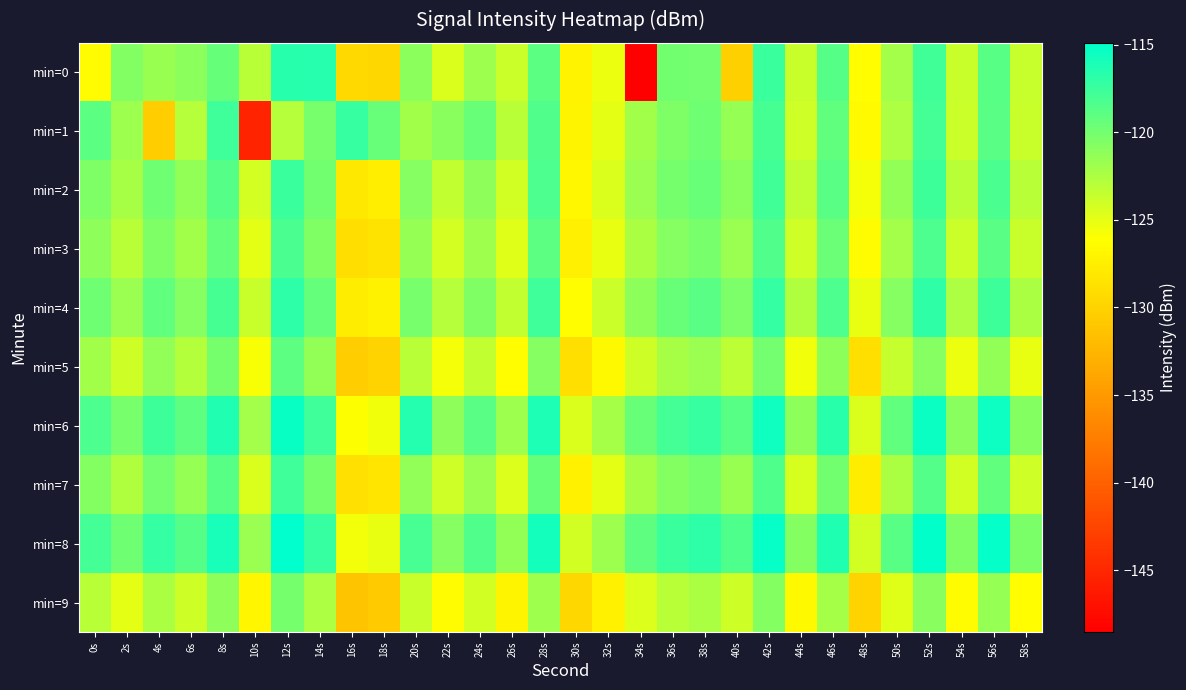

At how many categories does at least one series exceed -128?

30